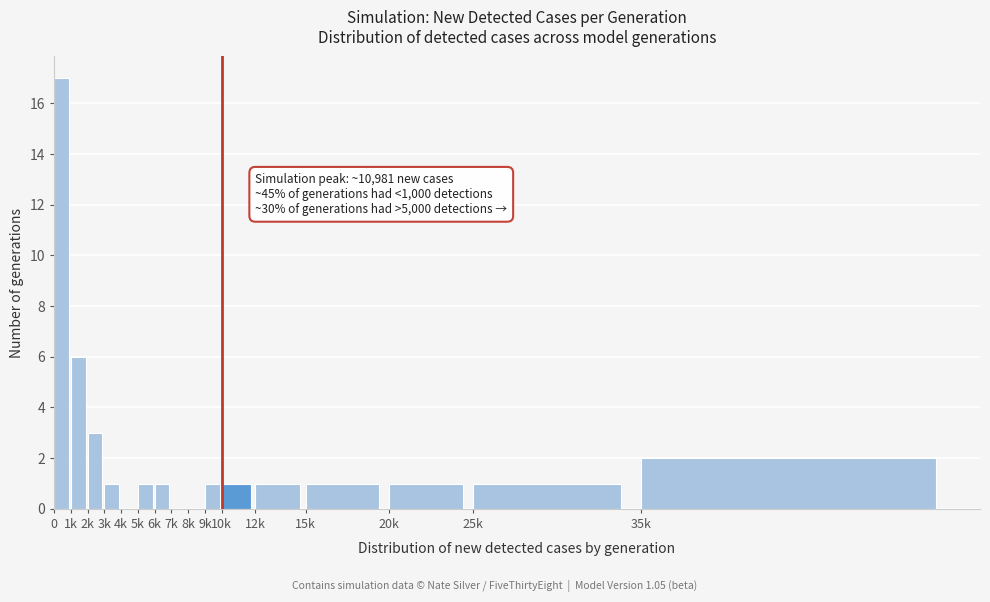

Reading left to right, transcribe all the data shown in this chart.

0=17	1k=6	2k=3	3k=1	4k=0	5k=1	6k=1	7k=0	8k=0	9k=1	10k=1	12k=1	15k=1	20k=1	25k=1	35k=2